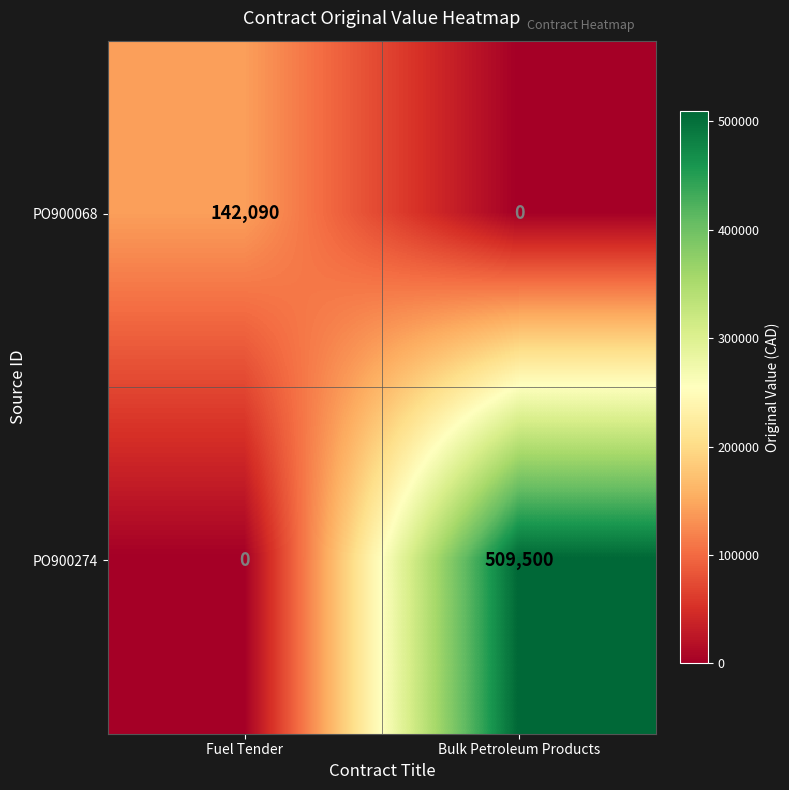

What is the average value of the PO900068 series?

71045